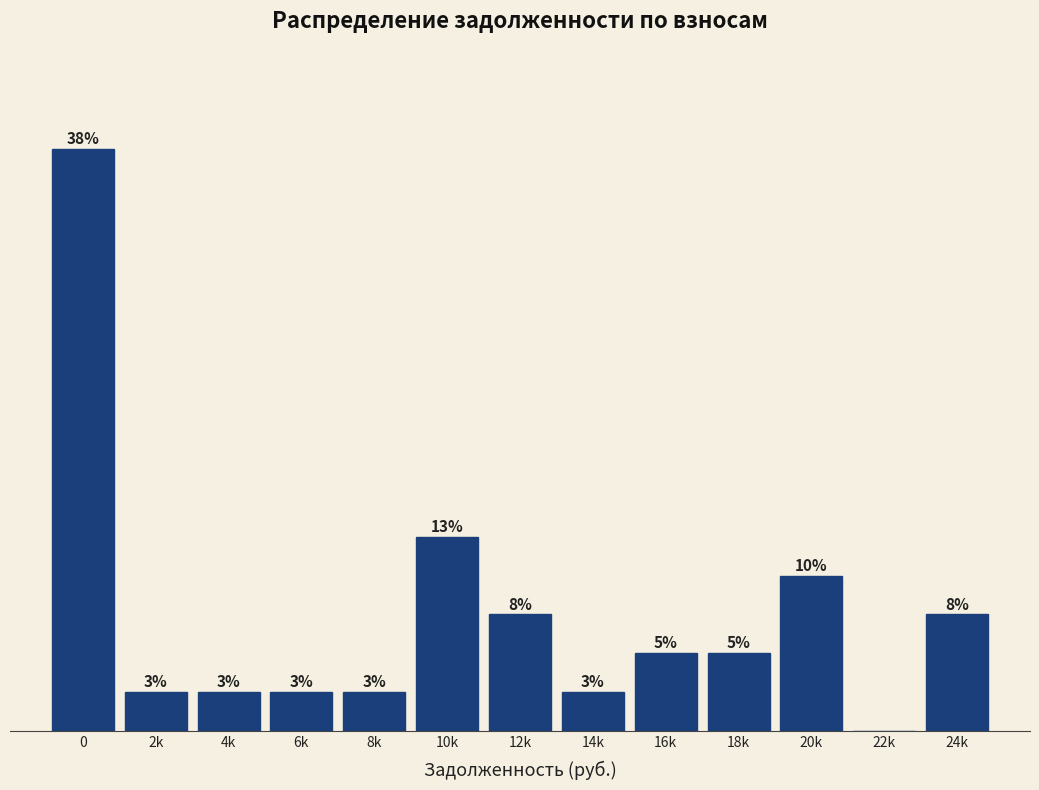

Which has a higher value, 2k or 24k?

24k